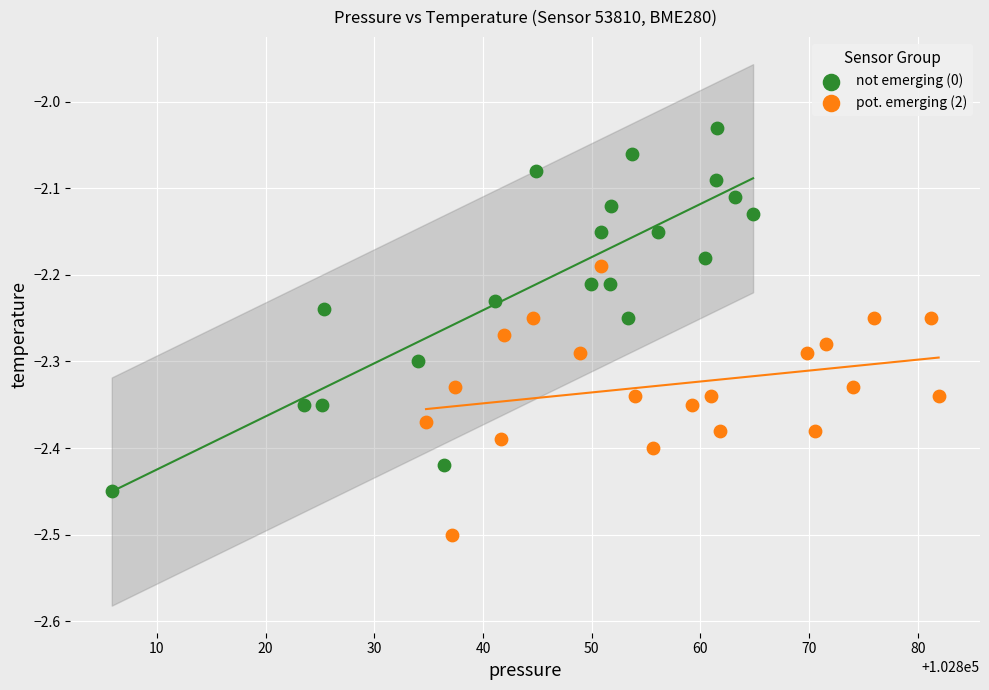

Which series has the widest spread of Y values?

not emerging (0)